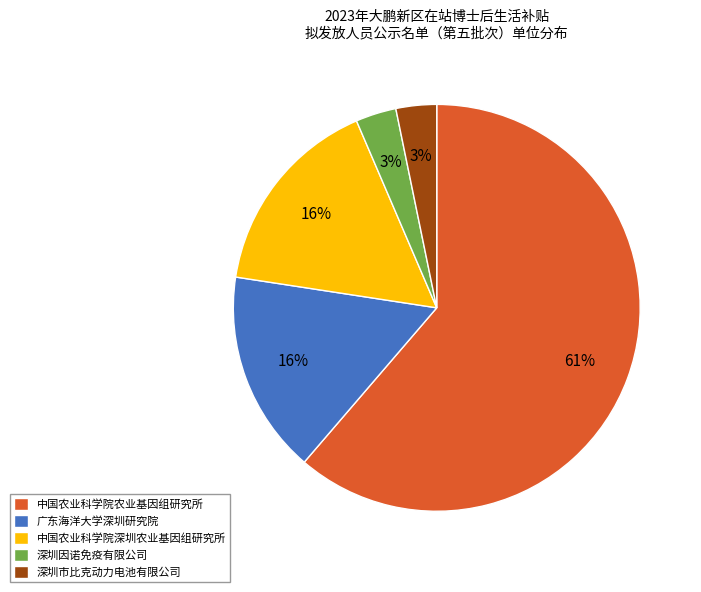

What is the largest slice in the pie chart?

中国农业科学院农业基因组研究所